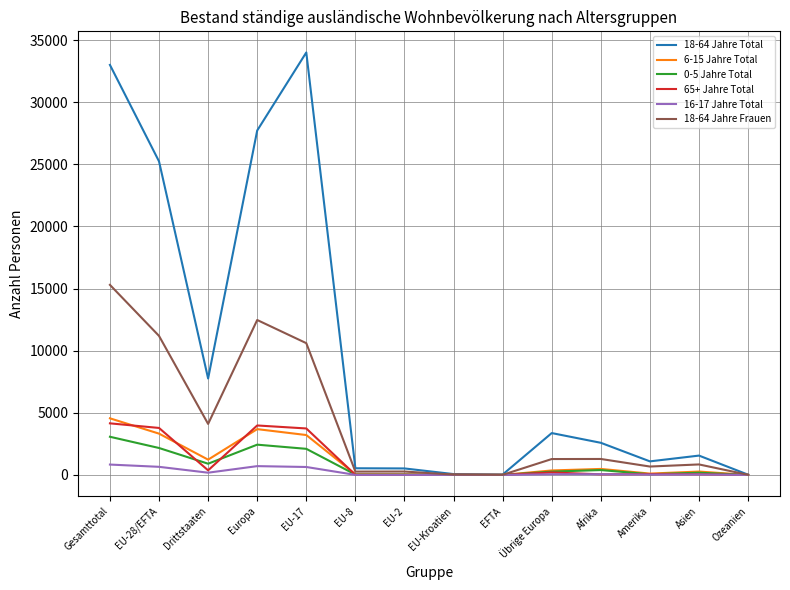

How many lines are shown in the chart?

6